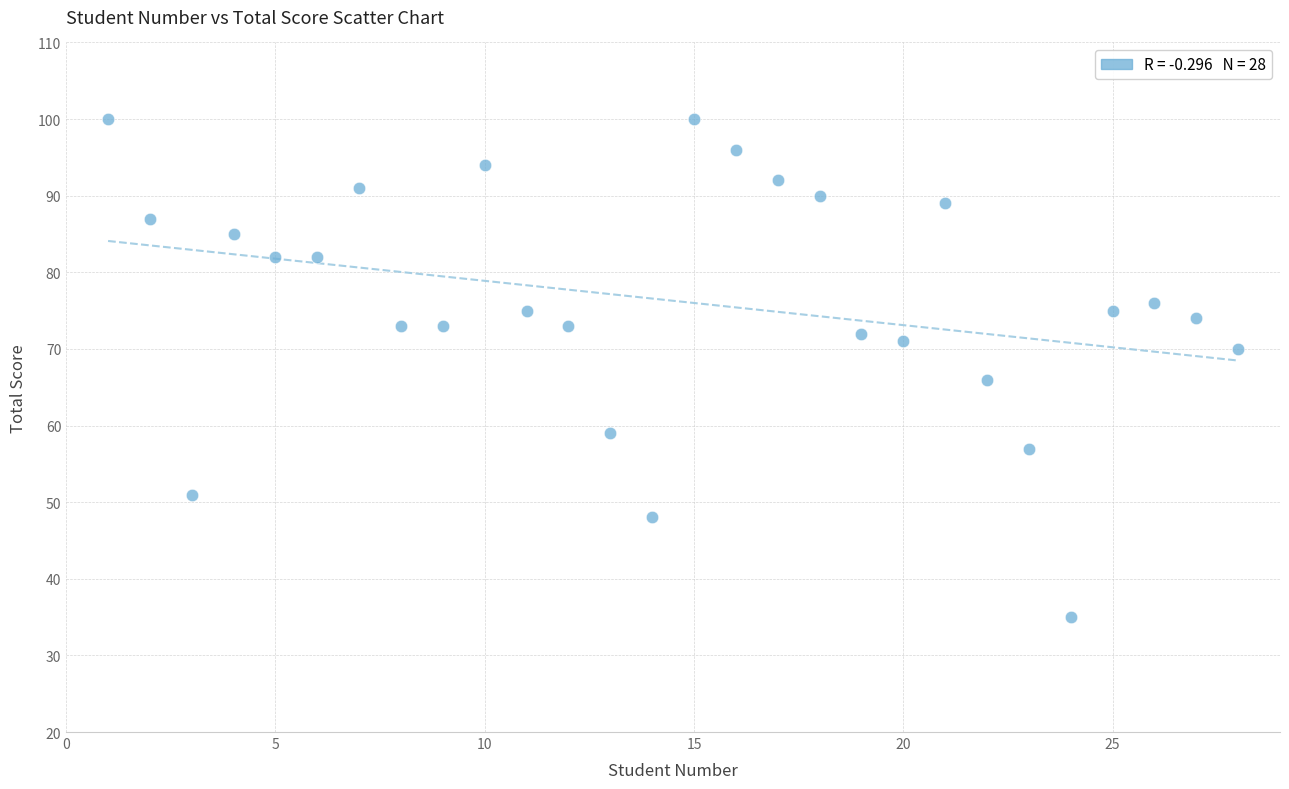

What is the range of Y values (max minus min)?

65